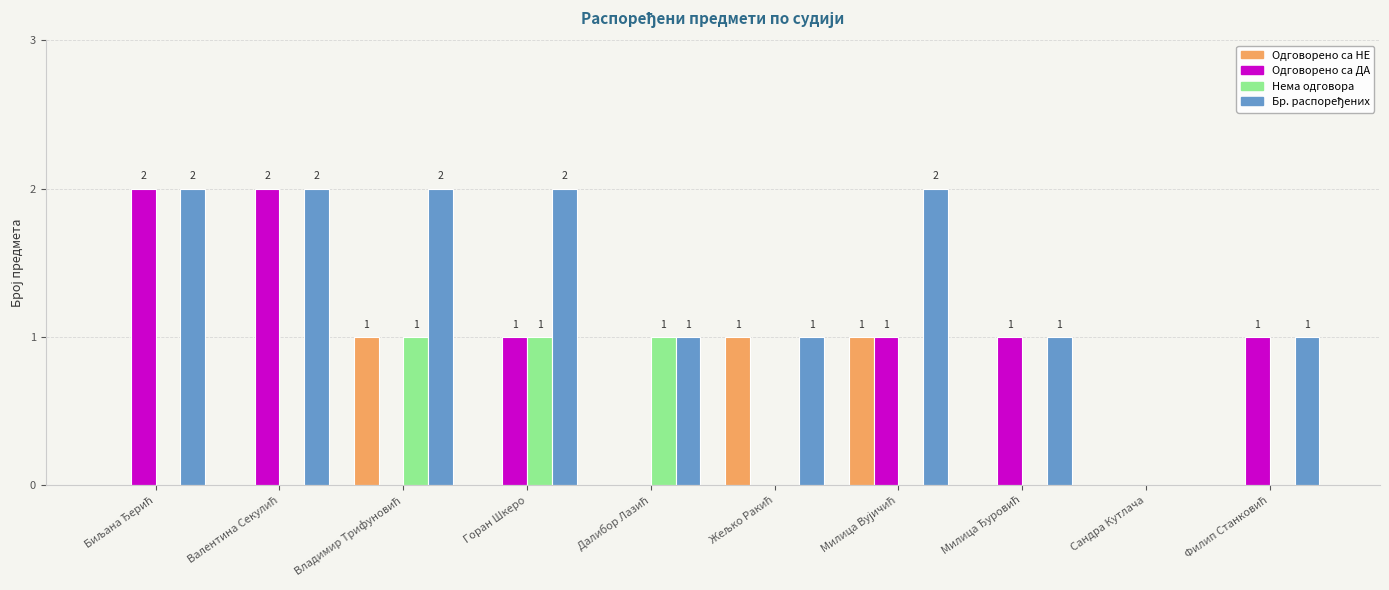

Is the value of Одговорено са НЕ at Горан Шкеро greater than the value of Одговорено са ДА at Горан Шкеро?

No